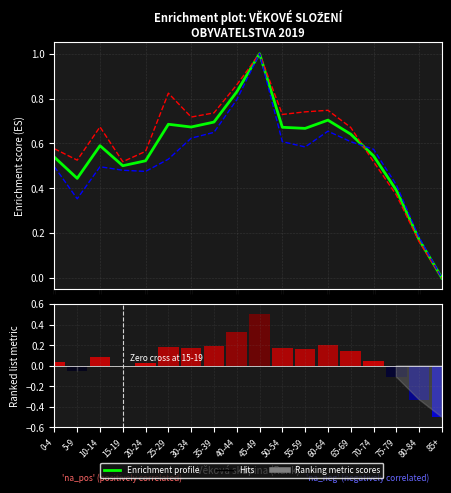

The Ženy series shows 0.6 at 30-34. True or false?

True